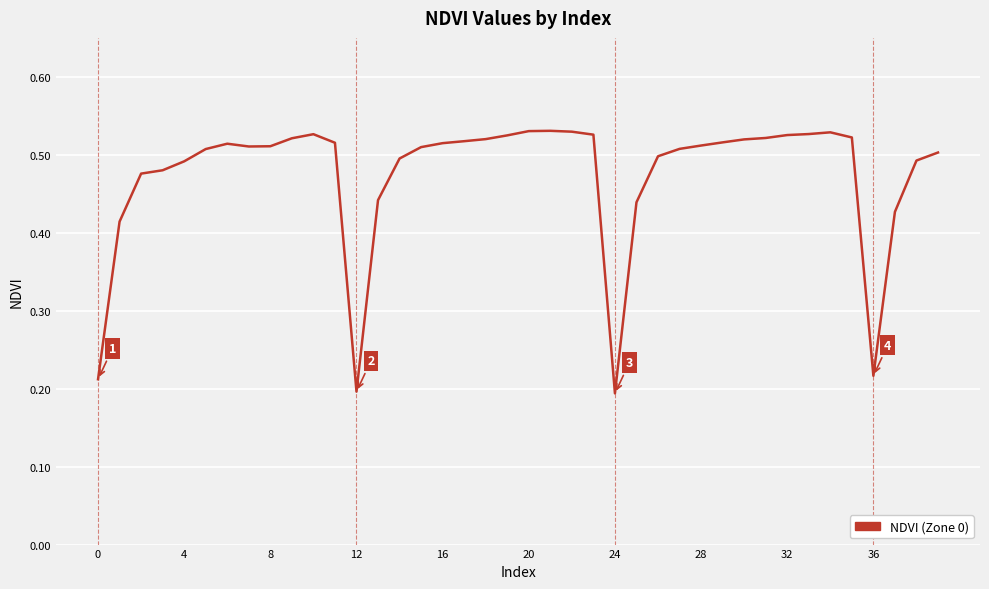

Does the chart display data point markers on the line(s)?

No